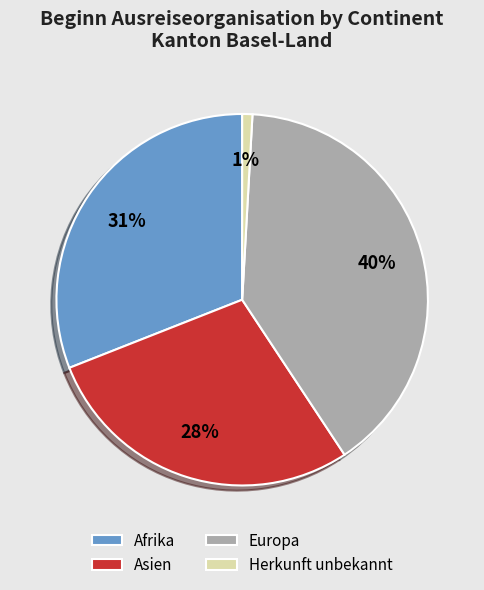

Do Herkunft unbekannt and Afrika together represent more than half of the pie?

No